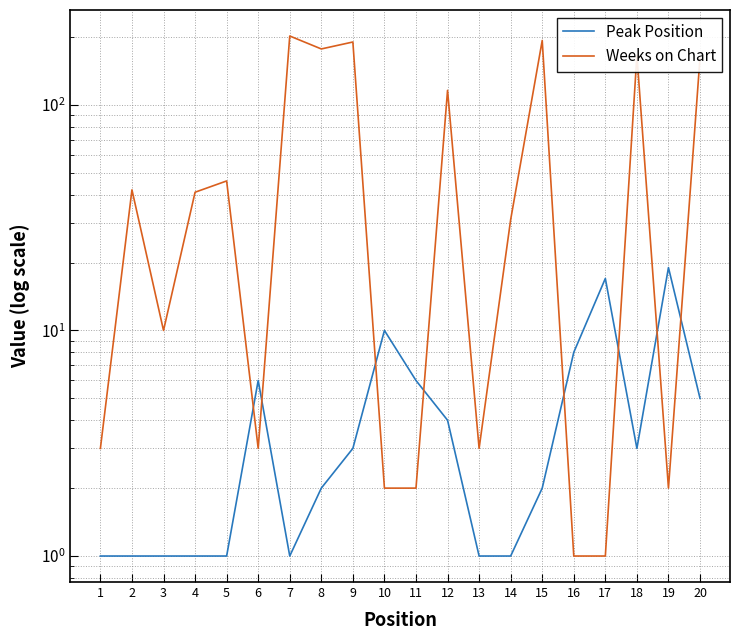

What is the total value across all series at 8?

179